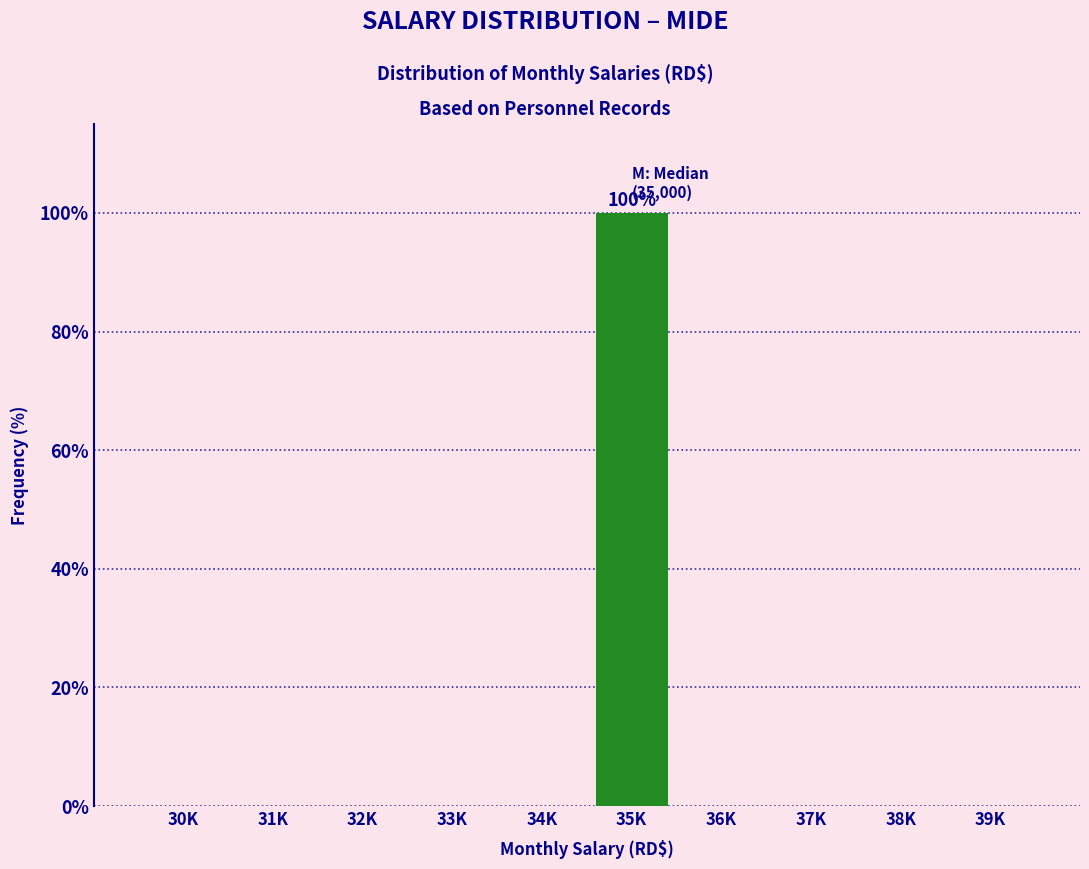

Reading left to right, what are all the values shown in this chart?

30K=0	31K=0	32K=0	33K=0	34K=0	35K=100	36K=0	37K=0	38K=0	39K=0